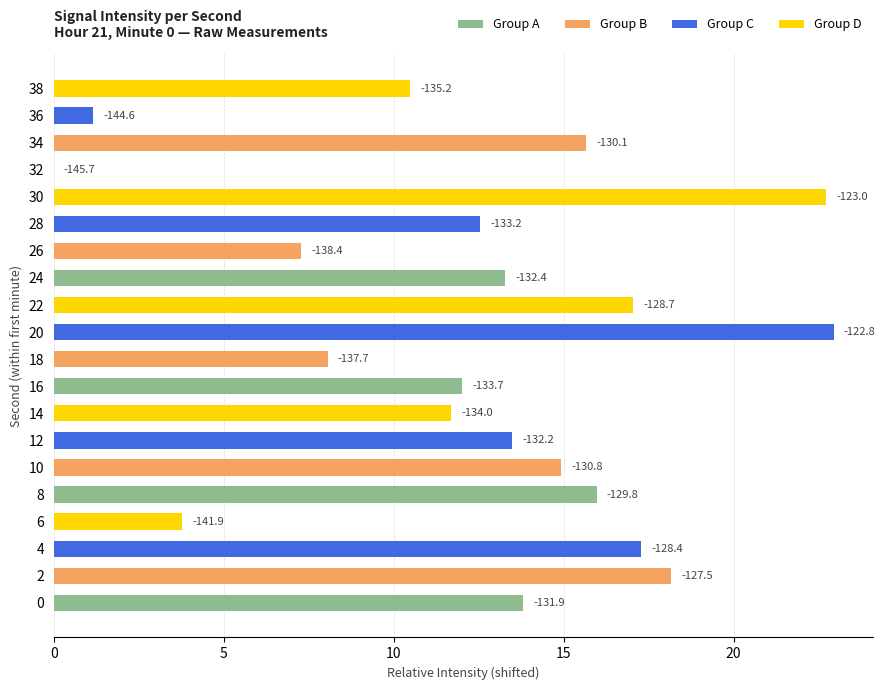

What is the ratio of the value at 4 to the value at 8?

1.1